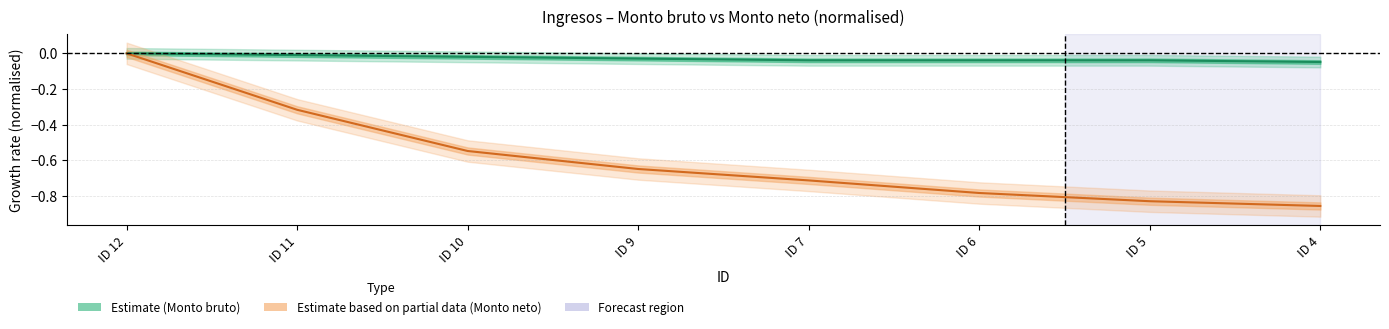

Does the chart display data point markers on the line(s)?

No